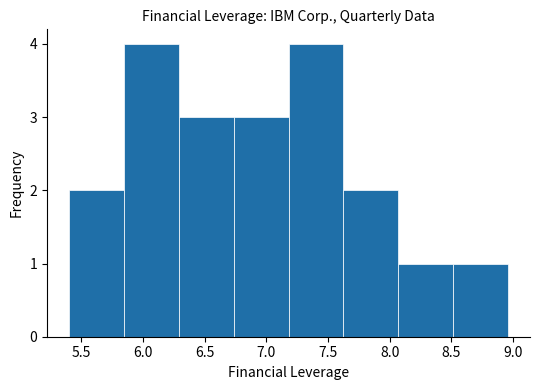

Reading left to right, list every bar in this chart as the range it spans on the x-axis followed by its height. Neither the bar edges nor the heights are printed on the chart, so give them approximately, as read against the axes.

5.400 to 5.845: 2
5.845 to 6.290: 4
6.290 to 6.735: 3
6.735 to 7.180: 3
7.180 to 7.625: 4
7.625 to 8.070: 2
8.070 to 8.515: 1
8.515 to 8.960: 1